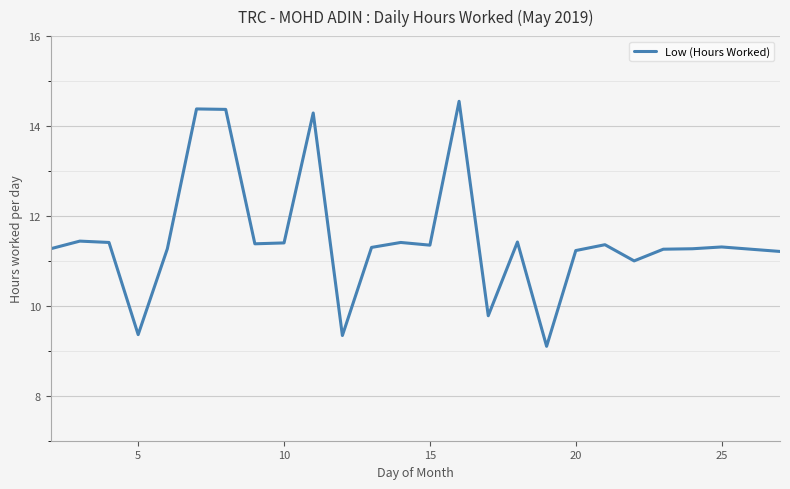

What is the minimum value shown in the chart?

9.1